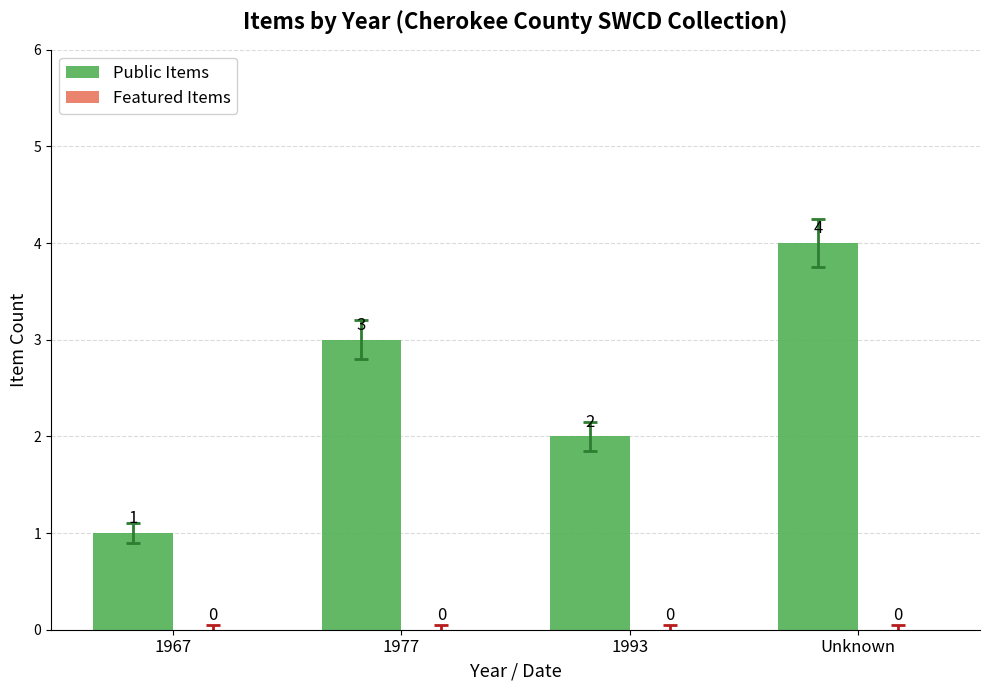

What is the change in value from 1993 to Unknown?

+2